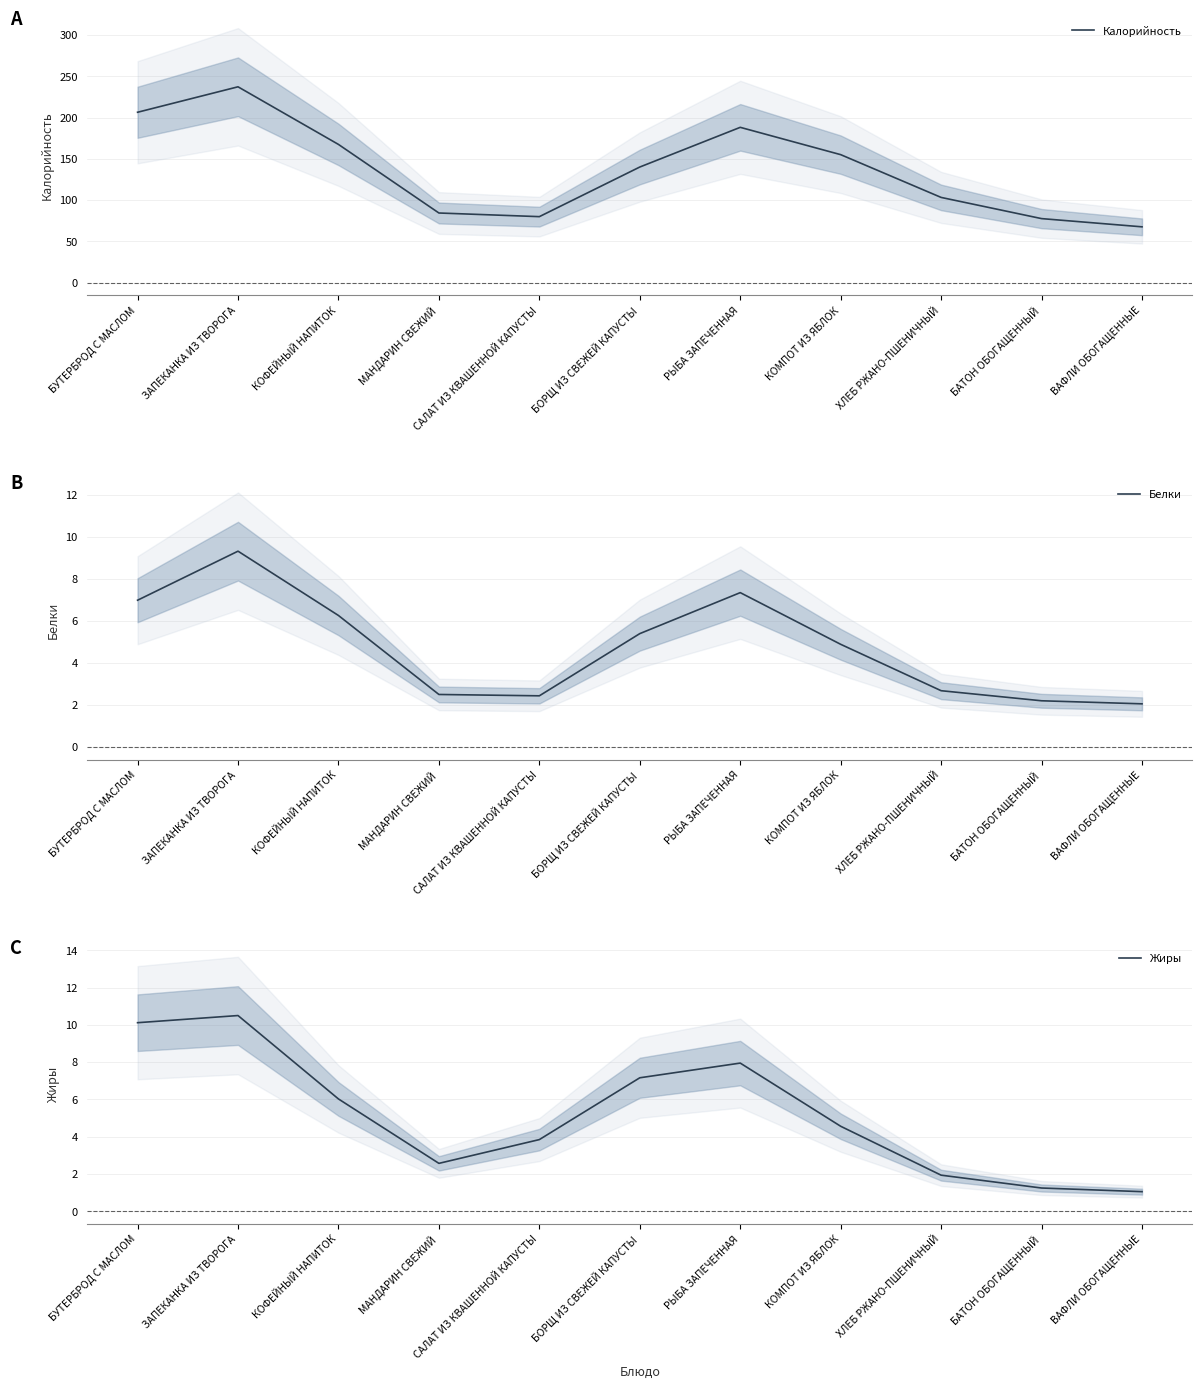

How many interior local peaks does the Жиры series have?

2